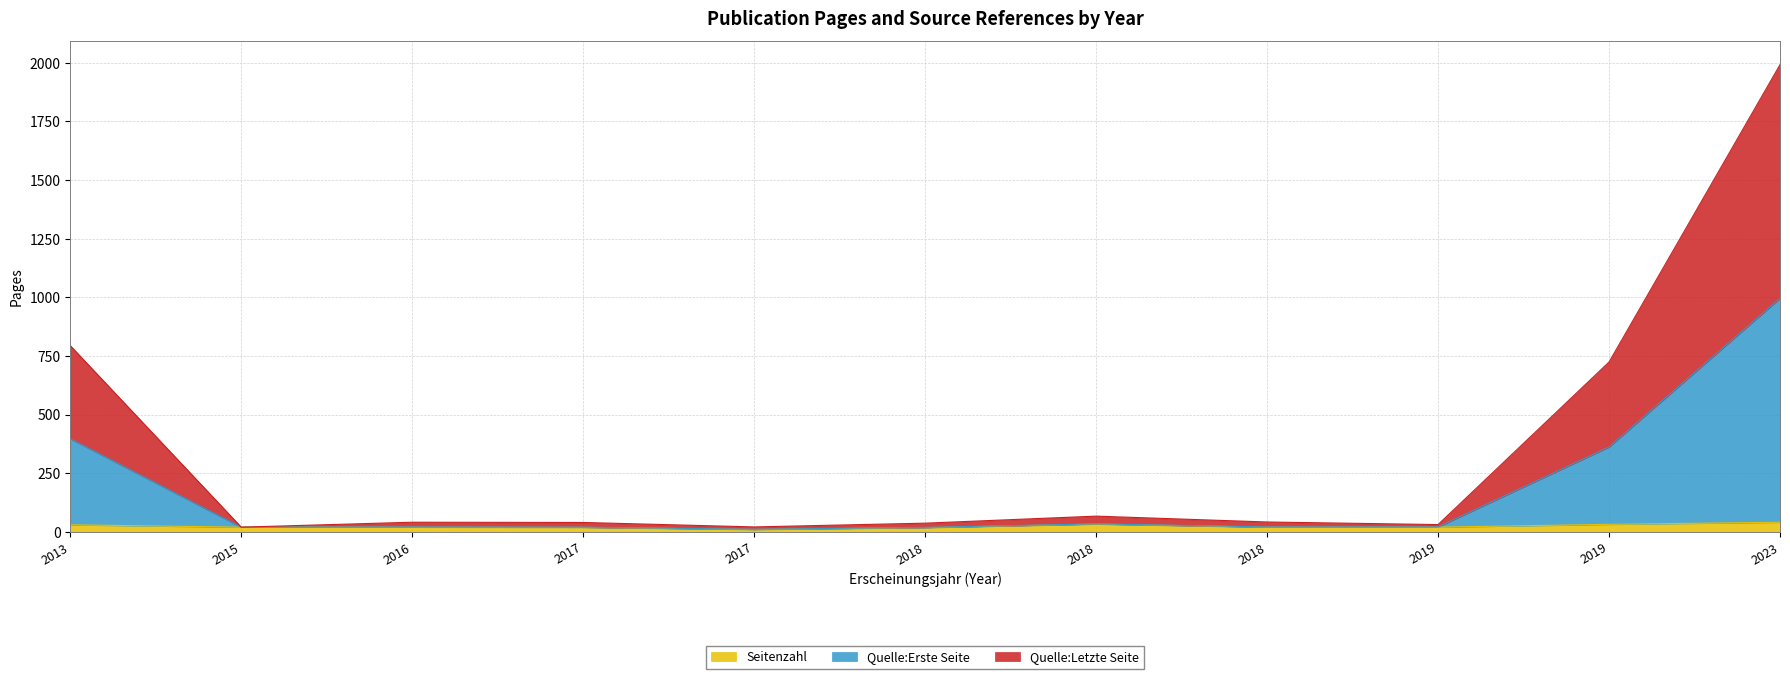

What is the total value across all series at 2018?

74